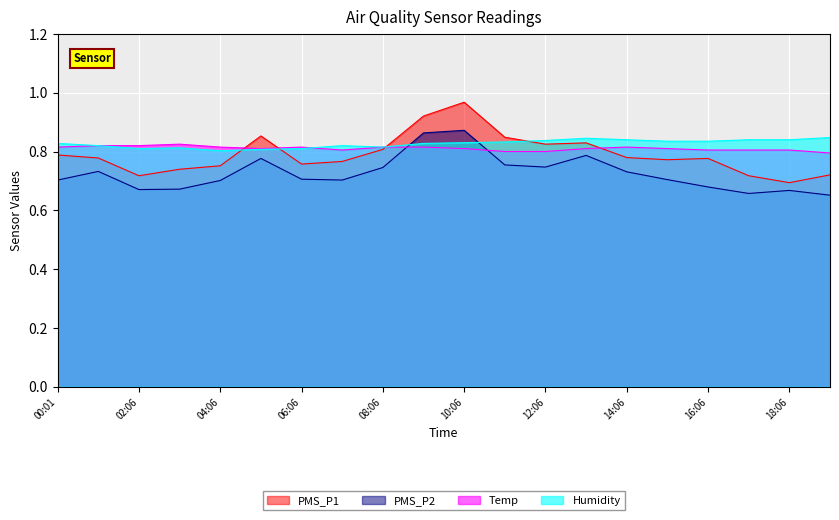

What position from the right is 02:06?

18